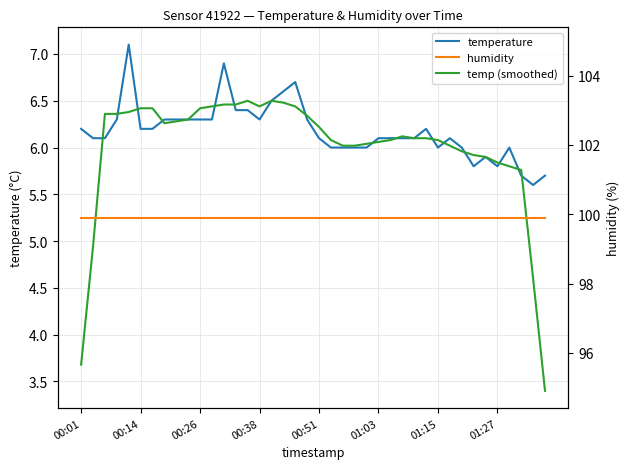

What are all the series names shown in the legend?

temperature, temp (smoothed), humidity